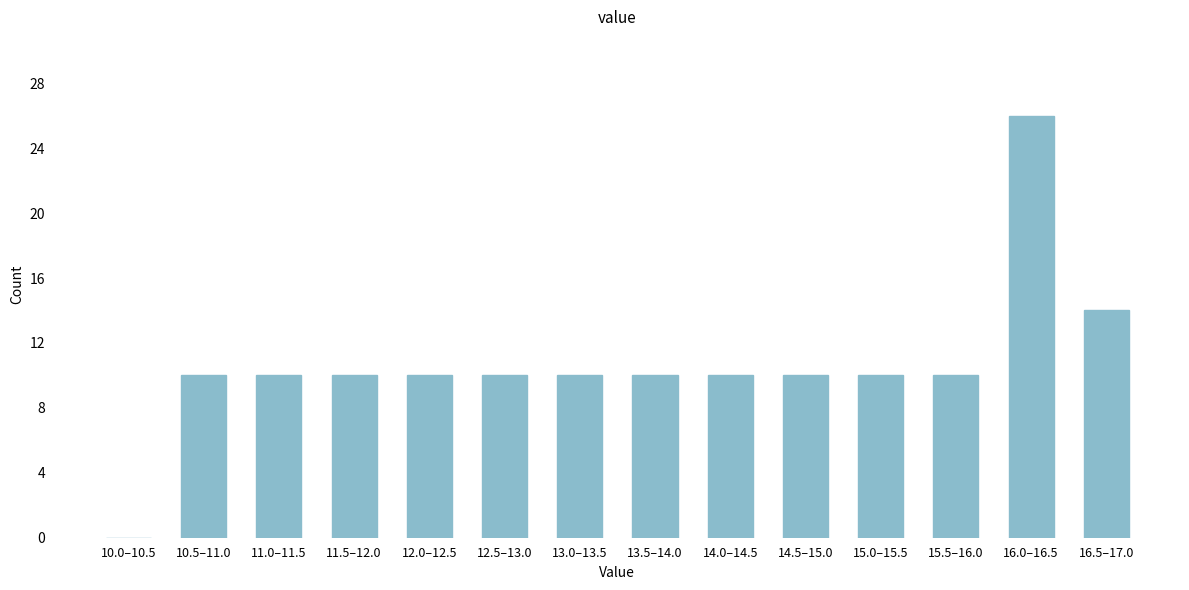

Reading right to left, transcribe all the data shown in this chart.

16.5–17.0=14	16.0–16.5=26	15.5–16.0=10	15.0–15.5=10	14.5–15.0=10	14.0–14.5=10	13.5–14.0=10	13.0–13.5=10	12.5–13.0=10	12.0–12.5=10	11.5–12.0=10	11.0–11.5=10	10.5–11.0=10	10.0–10.5=0